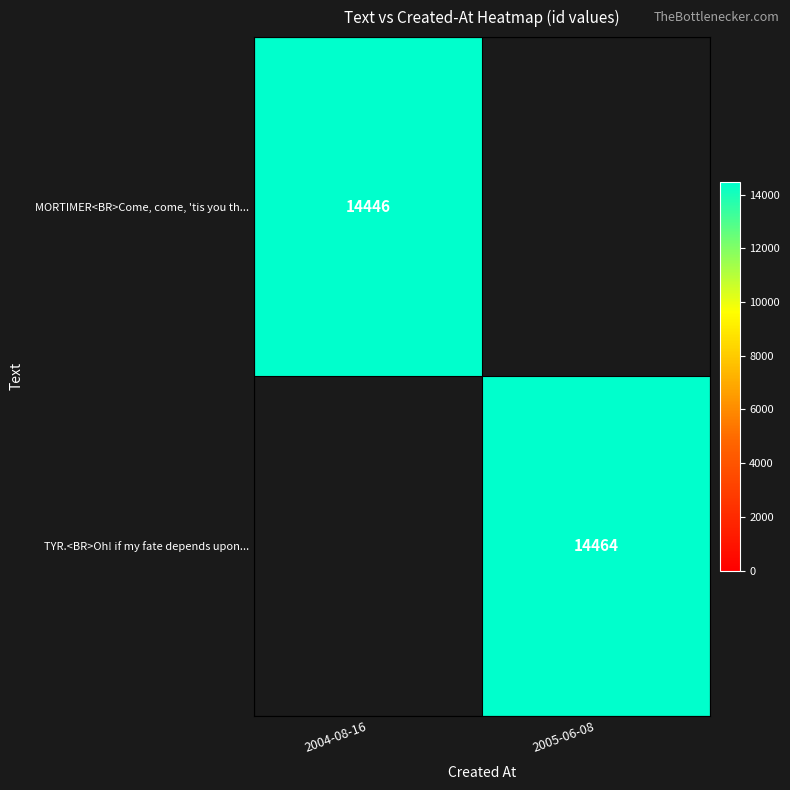

Which has a higher value, 2004-08-16 or 2005-06-08?

2005-06-08